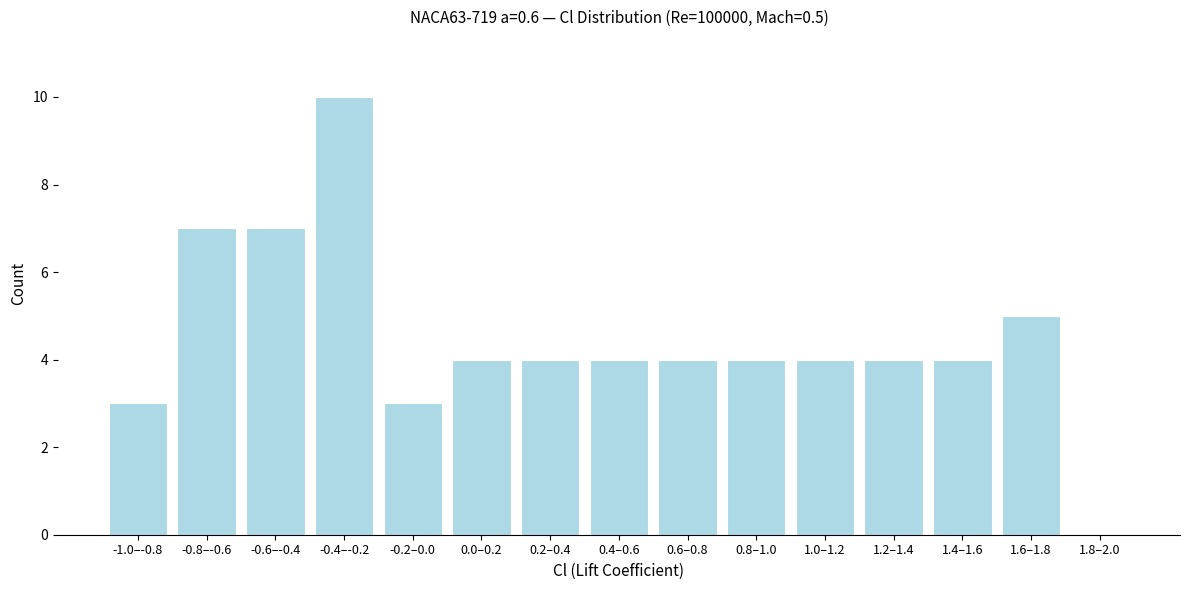

Reading left to right, extract all data points from this chart.

-1.0–-0.8=3	-0.8–-0.6=7	-0.6–-0.4=7	-0.4–-0.2=10	-0.2–0.0=3	0.0–0.2=4	0.2–0.4=4	0.4–0.6=4	0.6–0.8=4	0.8–1.0=4	1.0–1.2=4	1.2–1.4=4	1.4–1.6=4	1.6–1.8=5	1.8–2.0=0